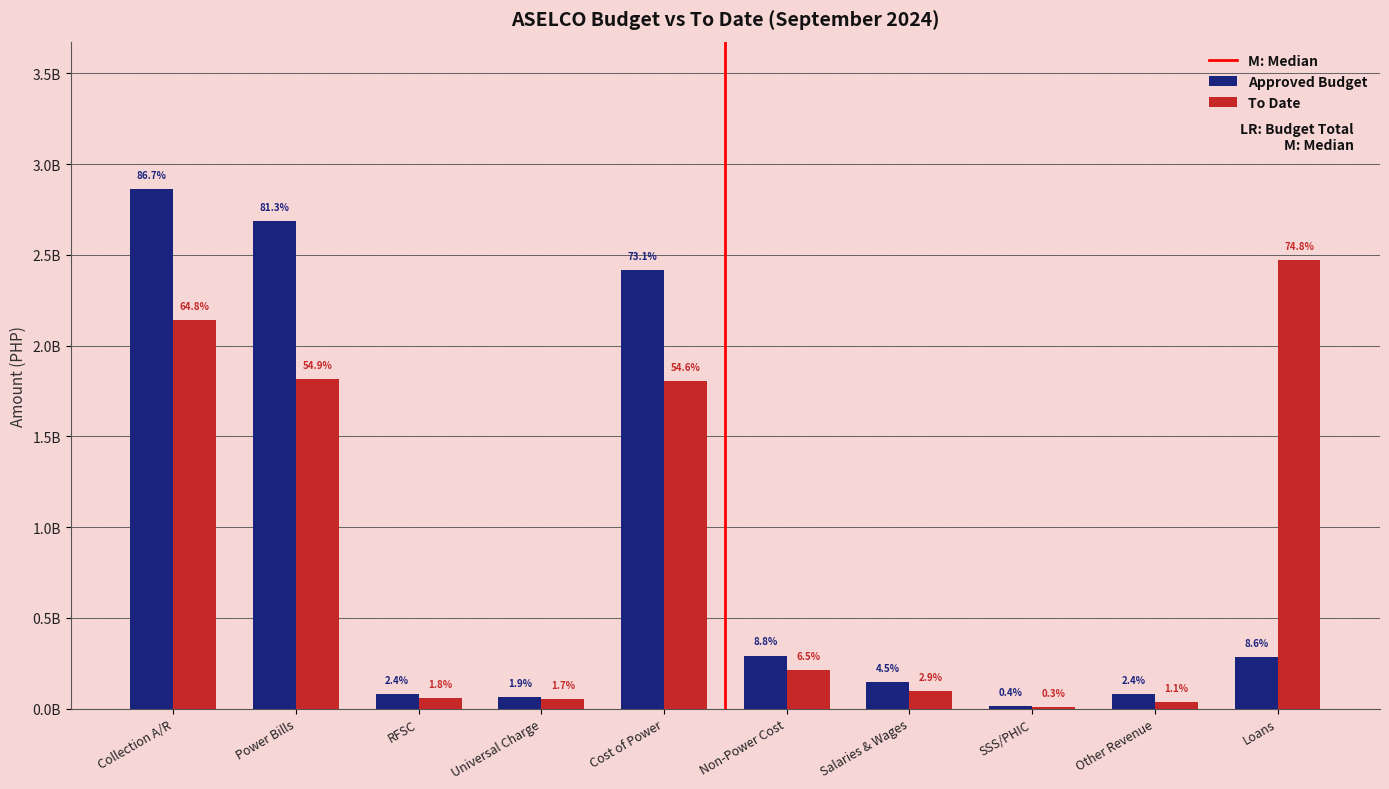

Are the bars grouped side by side (vs. stacked)?

Yes